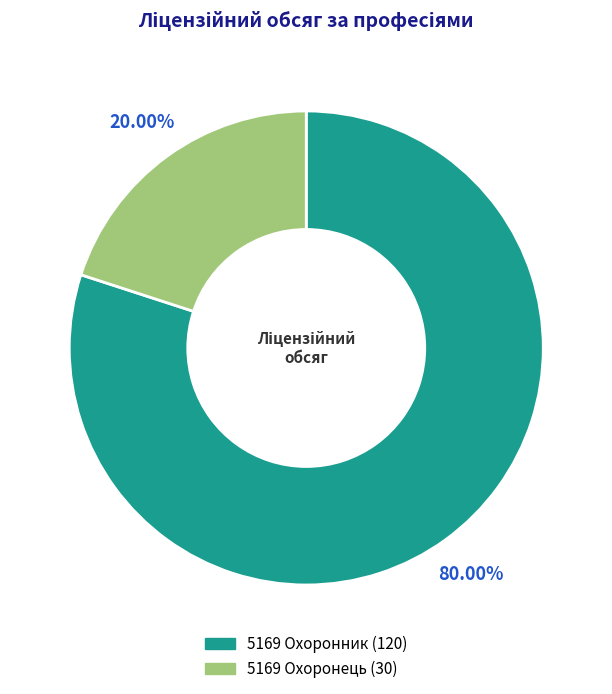

Which has a higher value, 5169 Охоронник or 5169 Охоронець?

5169 Охоронник